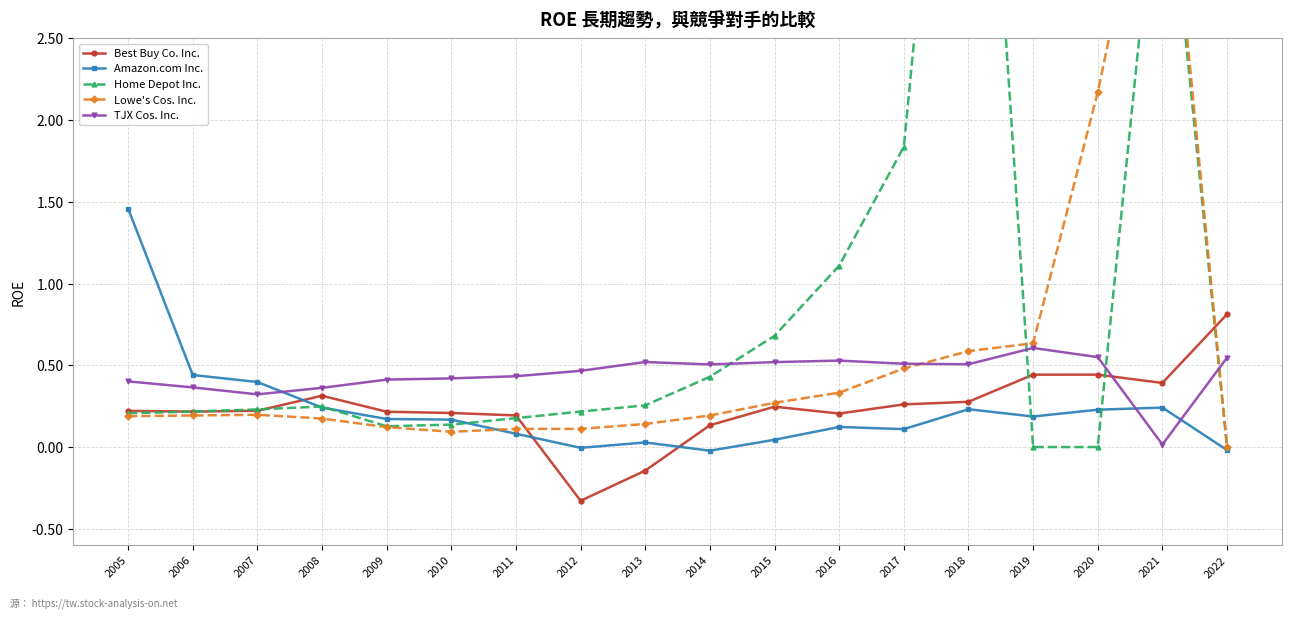

What is the total value across all series at 2016?

2.3